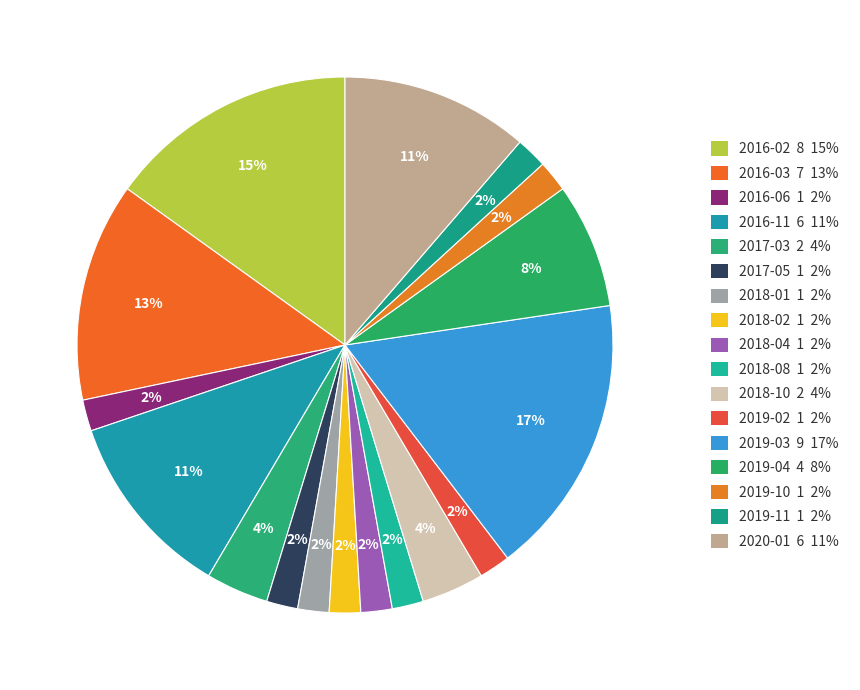

Between 2018-10 and 2016-03, which is larger?

2016-03